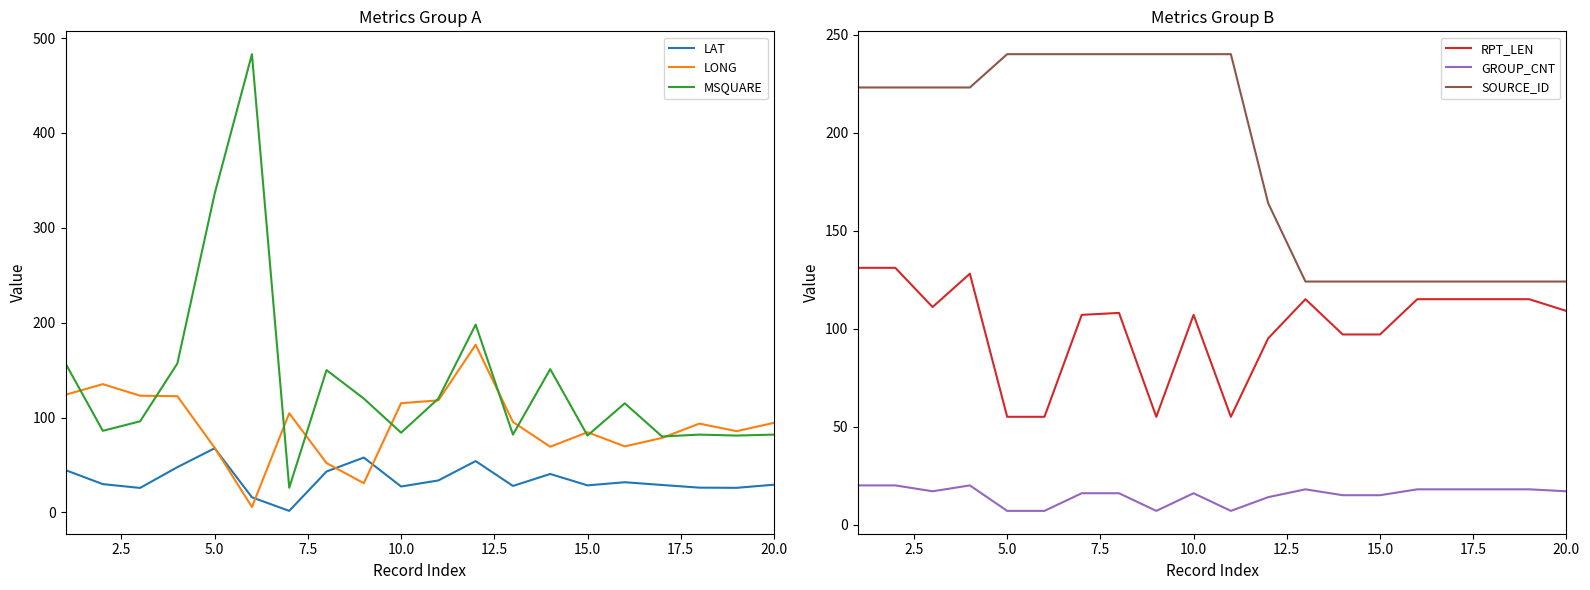

How many series are shown in this chart?

6